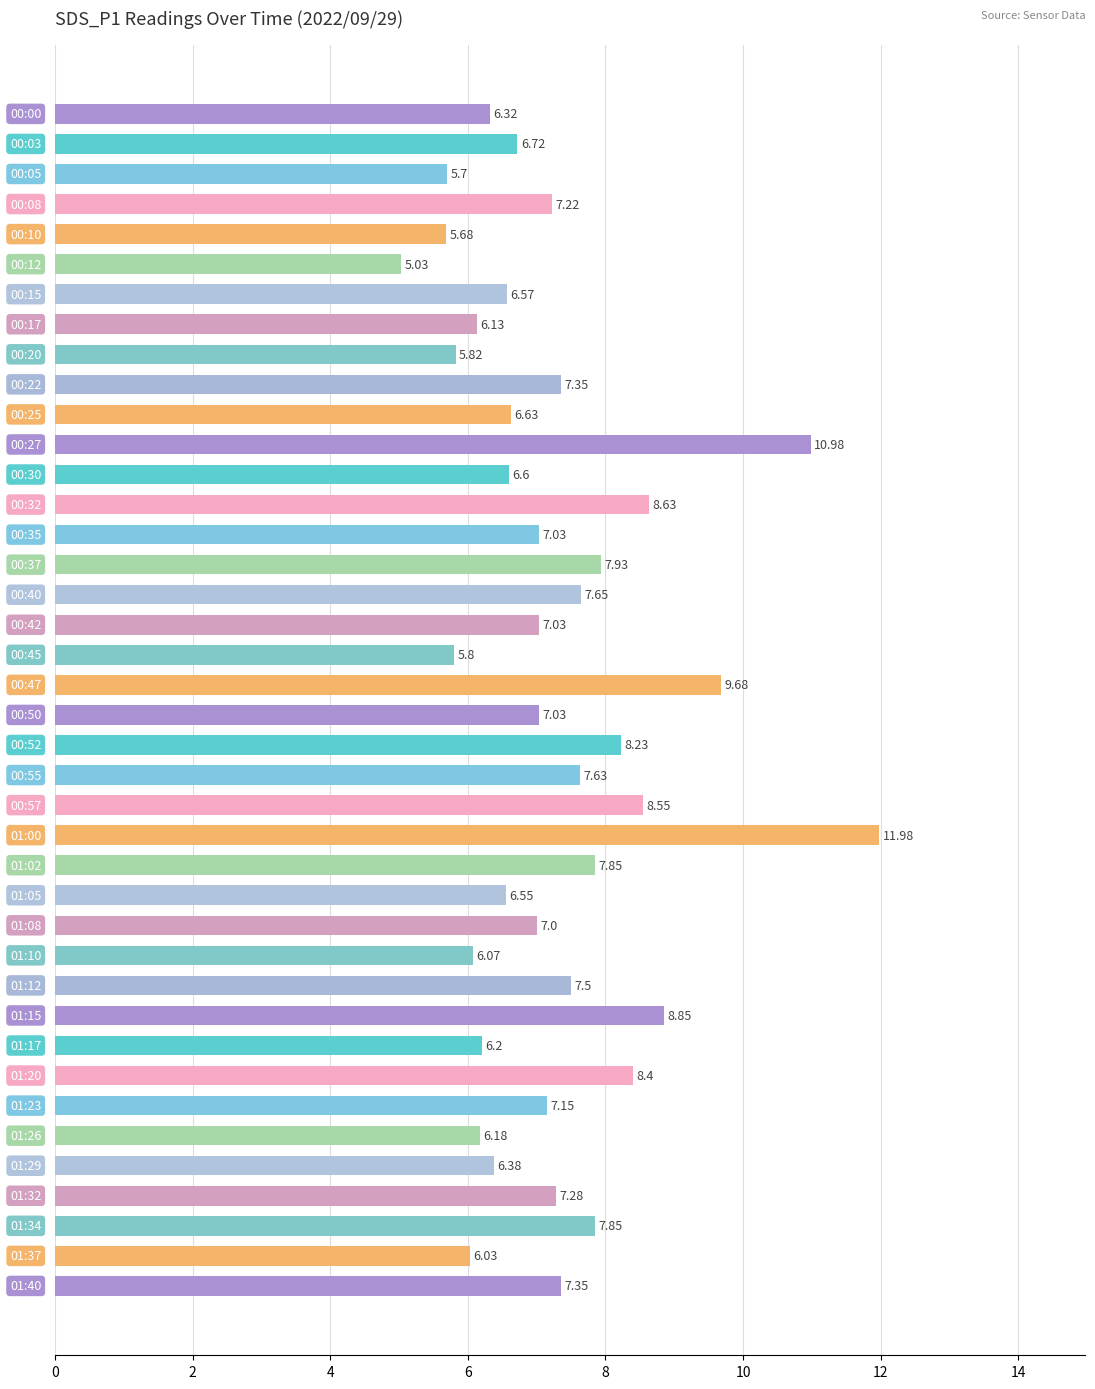

What is the sum of all values?

290.6